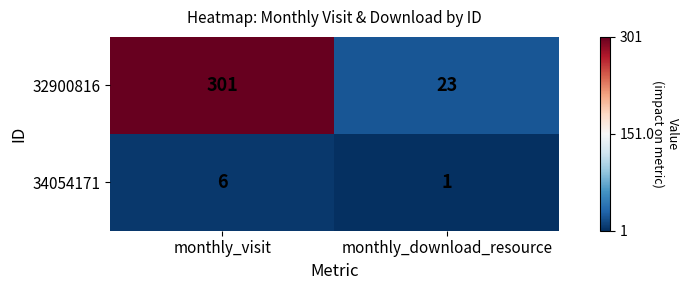

What is the sum of all 34054171 values?

7